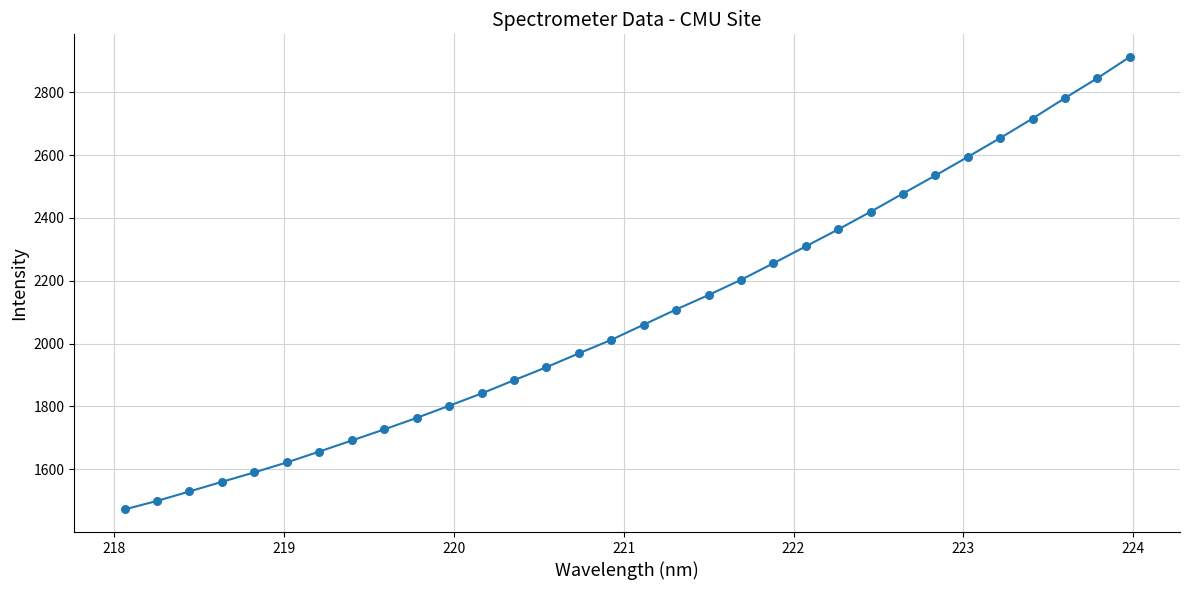

What is the minimum value shown in the chart?

1472.1